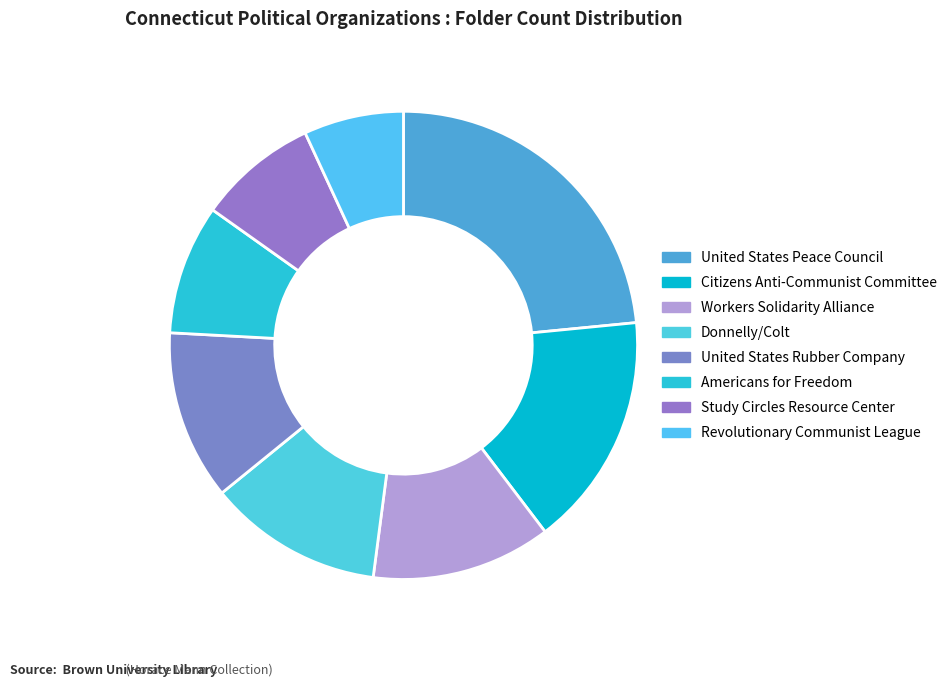

To the nearest percent, what percentage of the pie is Revolutionary Communist League?

7%